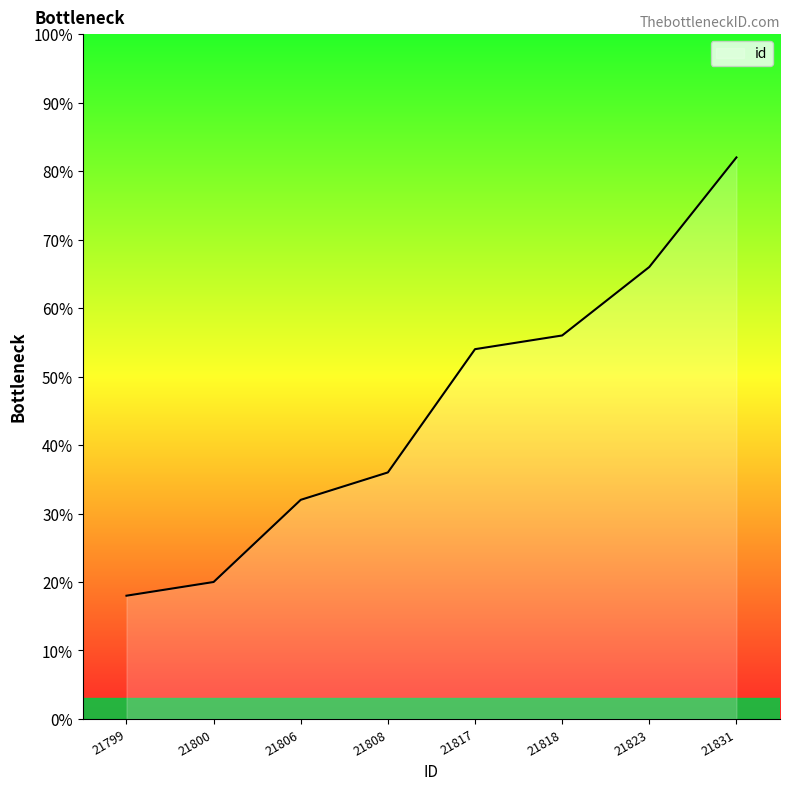

Does the chart have visible grid lines?

No